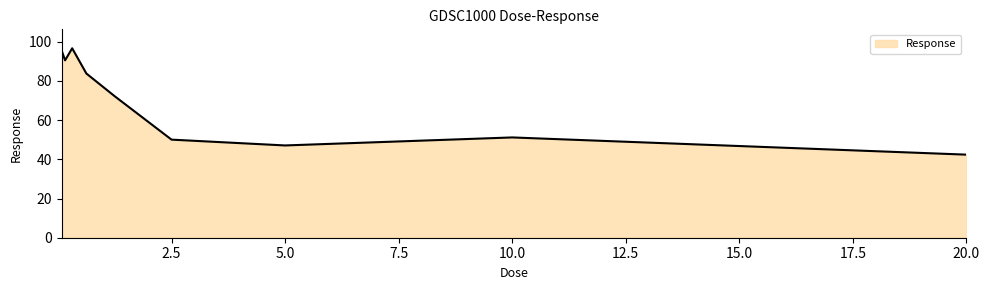

What is the greatest value displayed?

96.6